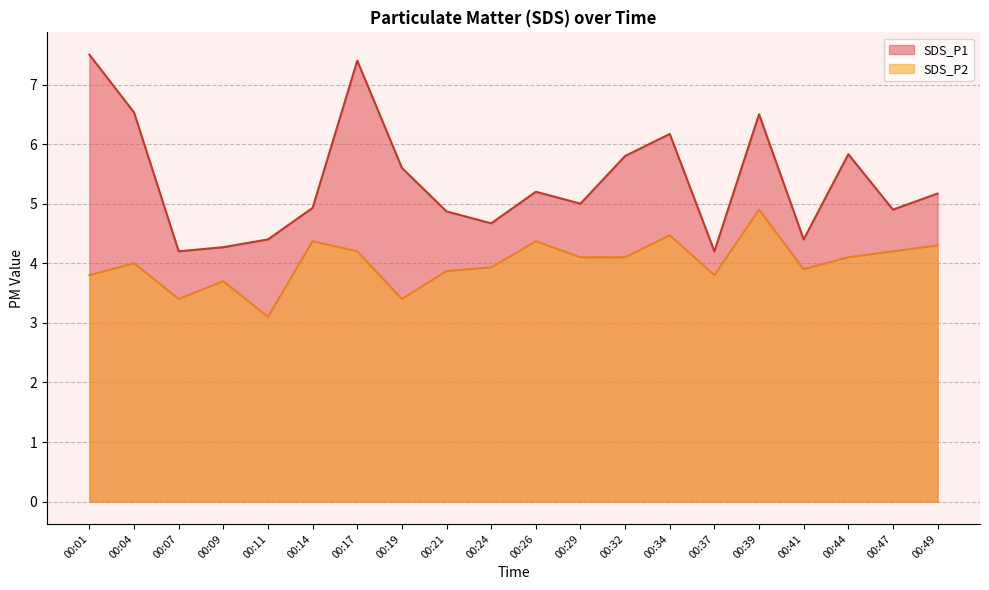

What is the value of the SDS_P1 point at the 14th from the left?

6.2